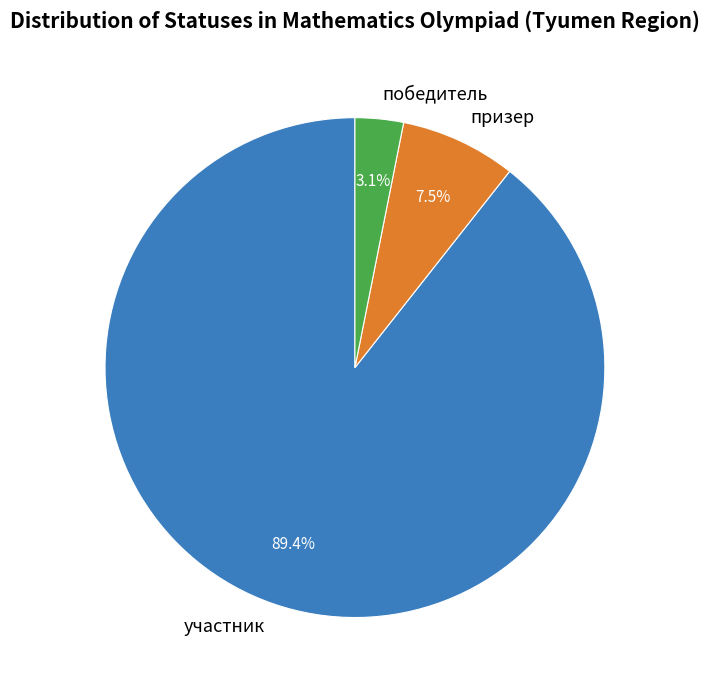

What percentage is the участник slice, to the nearest percent?

89%